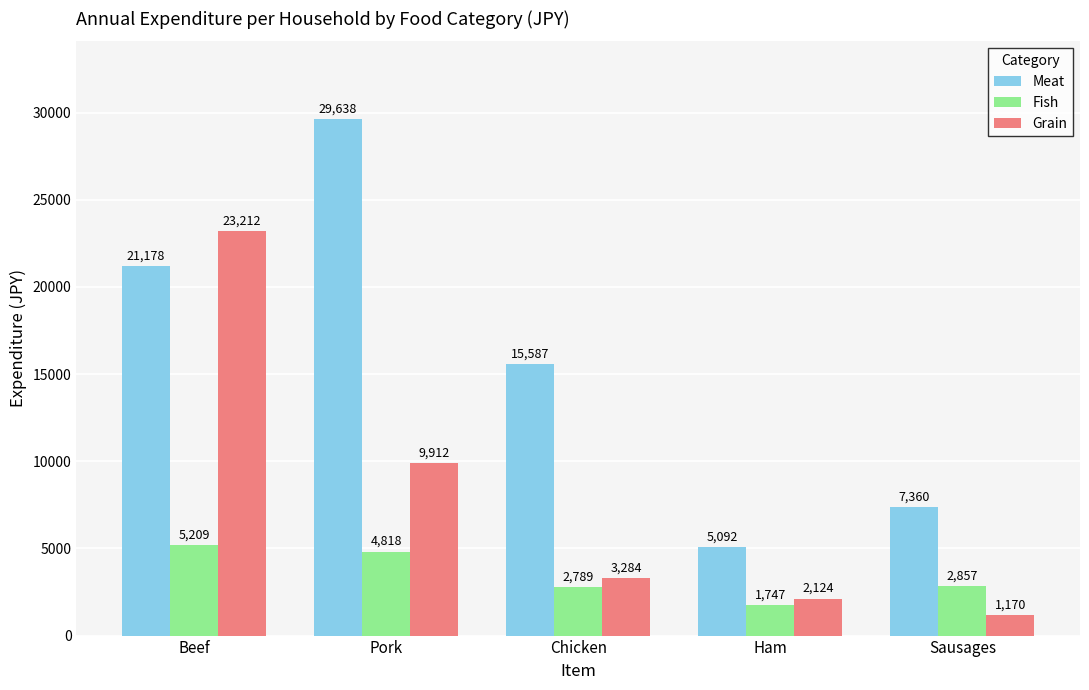

Does the chart contain any negative values?

No